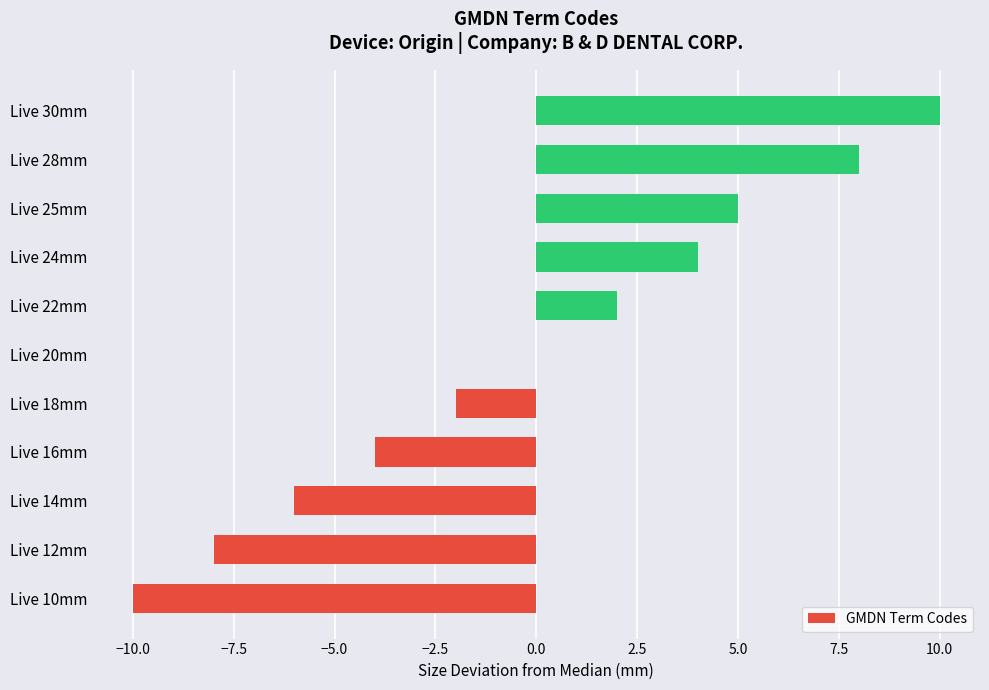

How many distinct data groups are displayed?

1